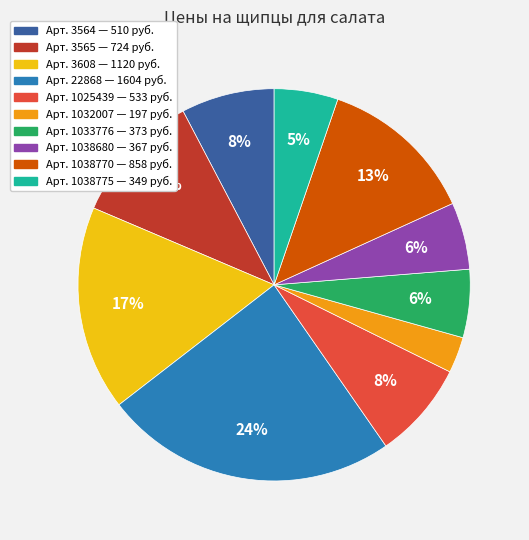

Is there any slice that represents more than half of the pie?

No